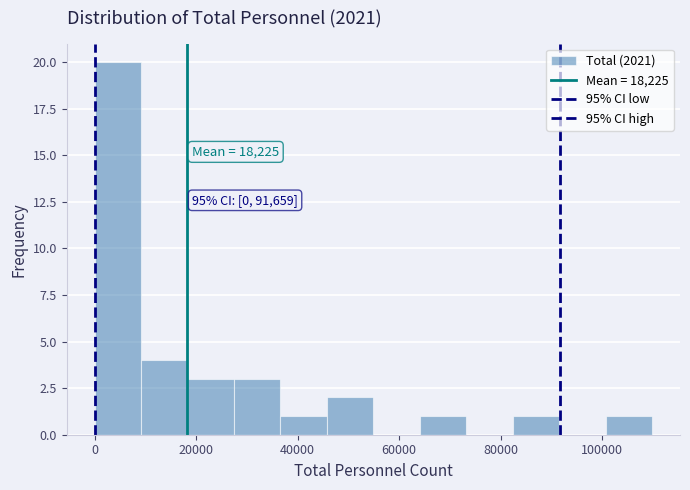

Which range on the x-axis has the tallest bar?

0 to 10000